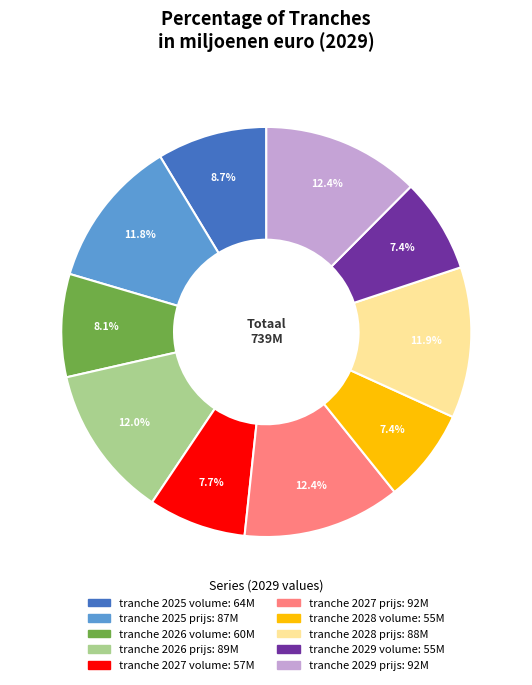

To the nearest percent, what is the difference between the largest and smallest slice percentages?

5%